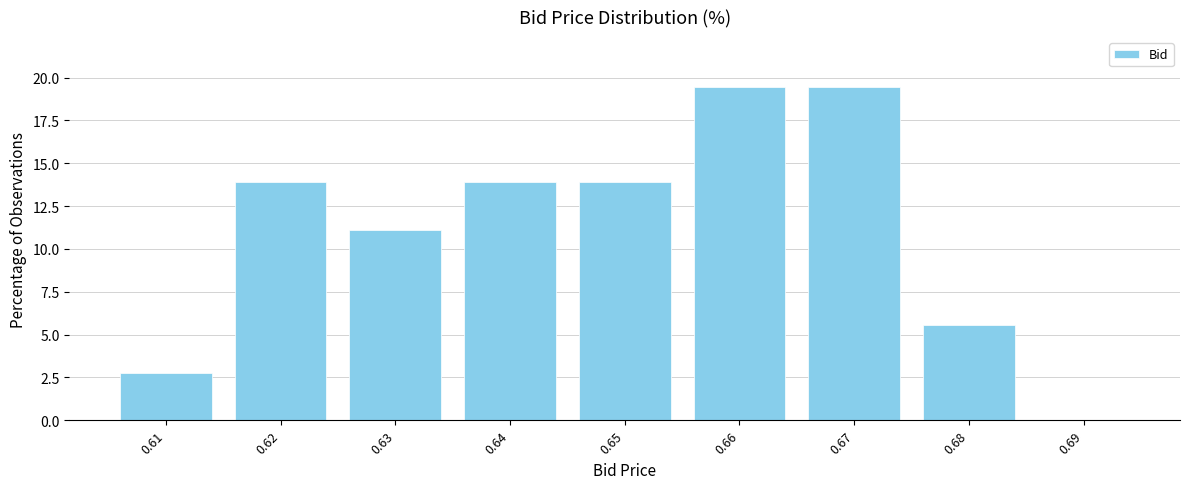

Reading left to right, what are all the values shown in this chart?

0.61=2.8	0.62=13.9	0.63=11.1	0.64=13.9	0.65=13.9	0.66=19.4	0.67=19.4	0.68=5.6	0.69=0.0